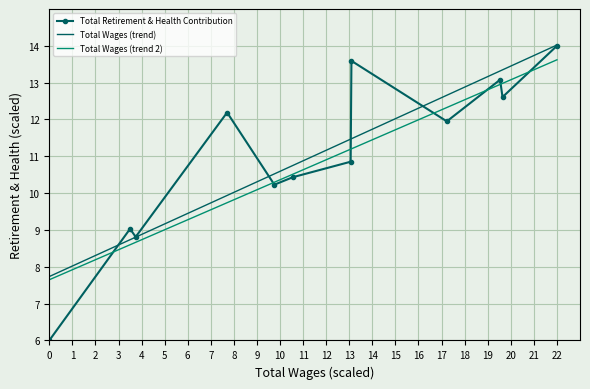

Which series has the widest spread of values?

Total Retirement & Health Contribution